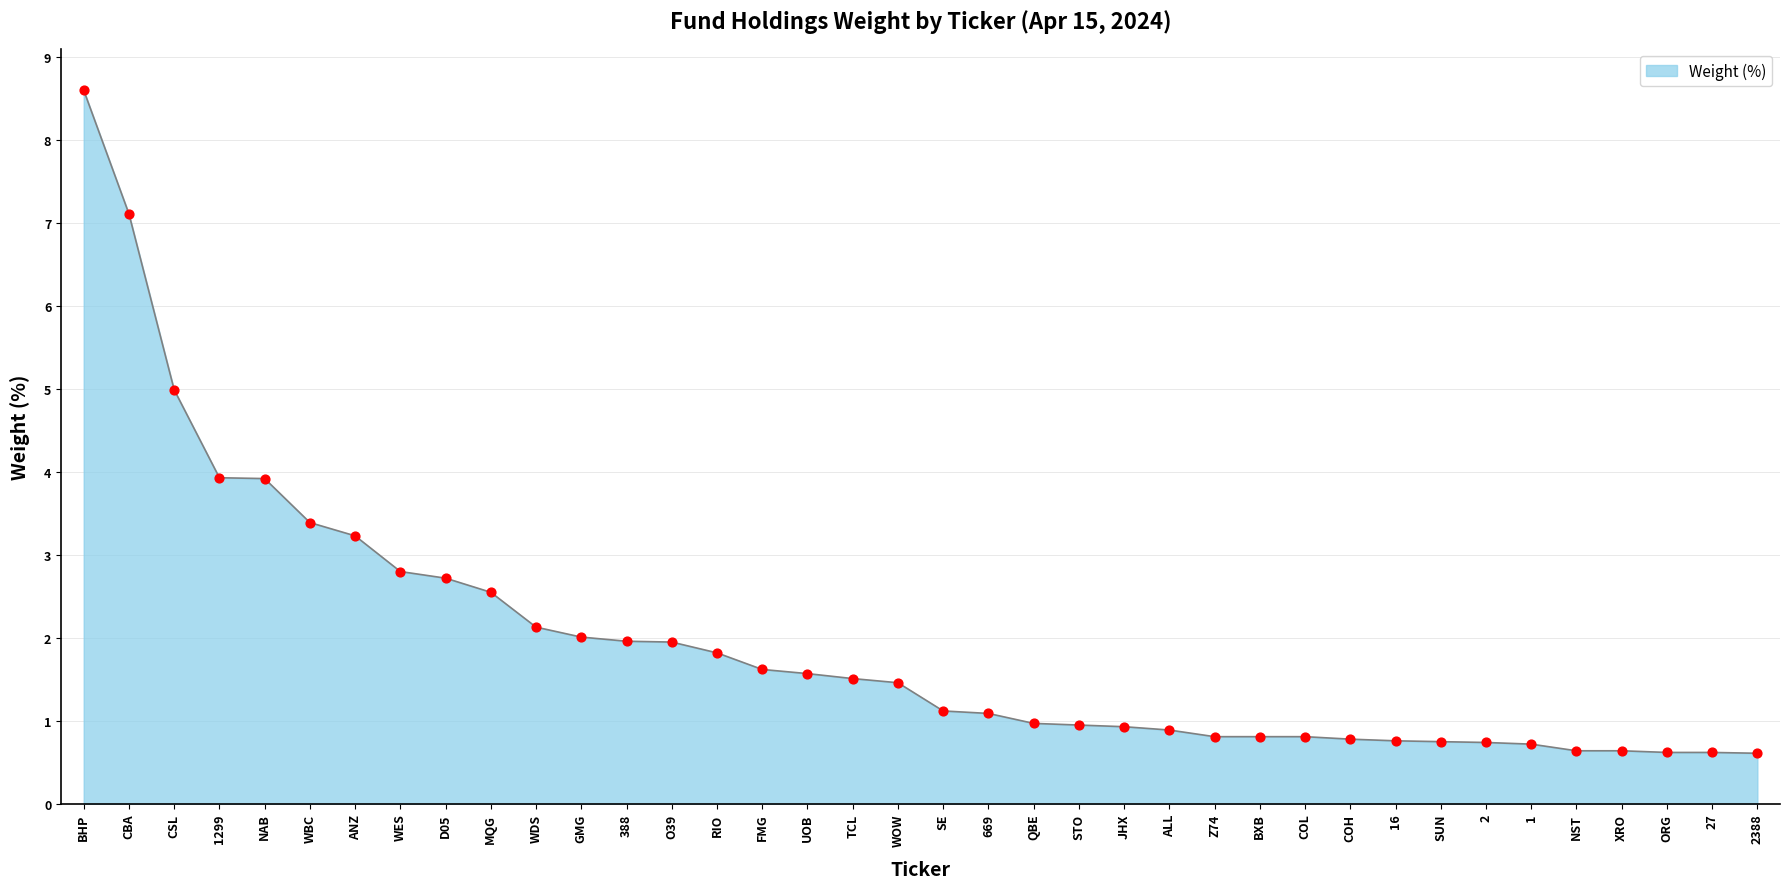

What is the change in value from NAB to COH?

-3.1